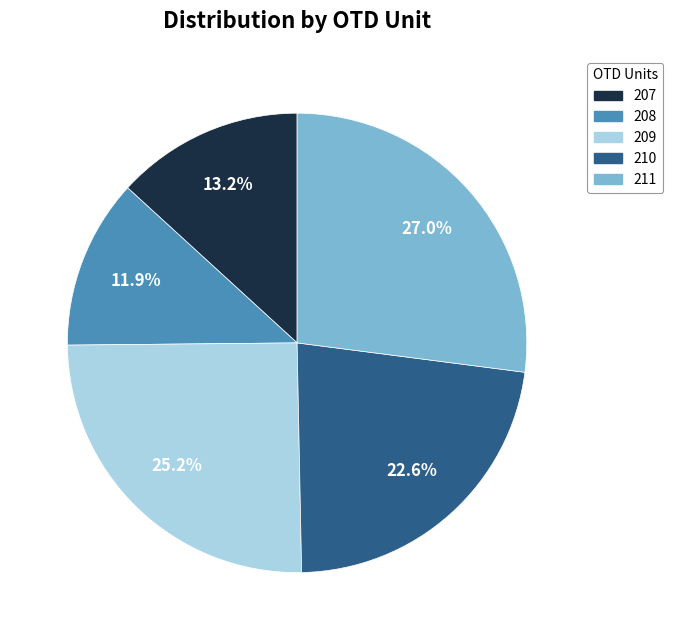

Count the number of slices in the pie.

5